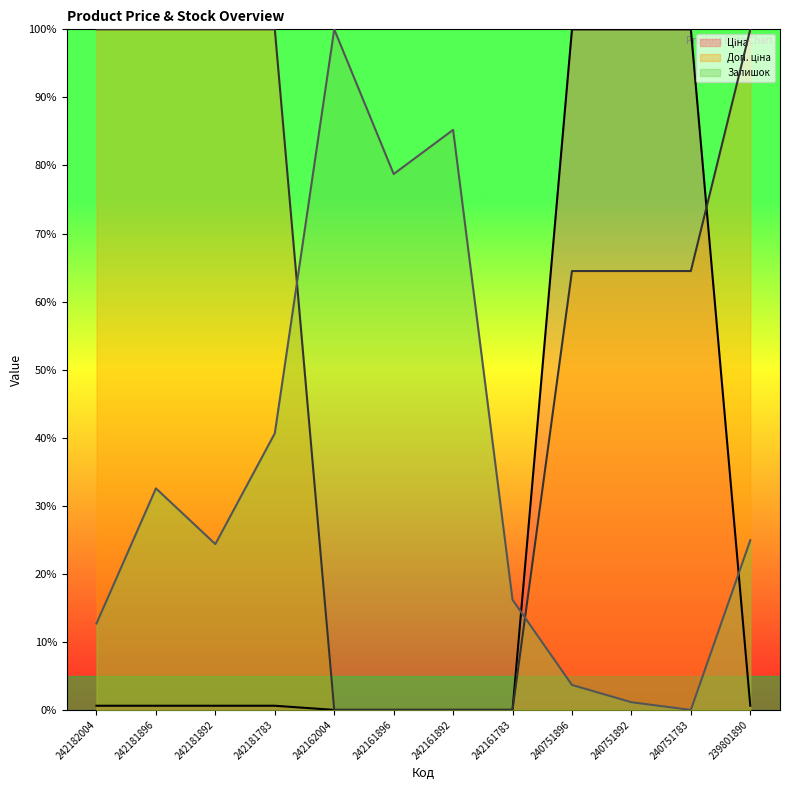

How many data points in Залишок are above 24?

7